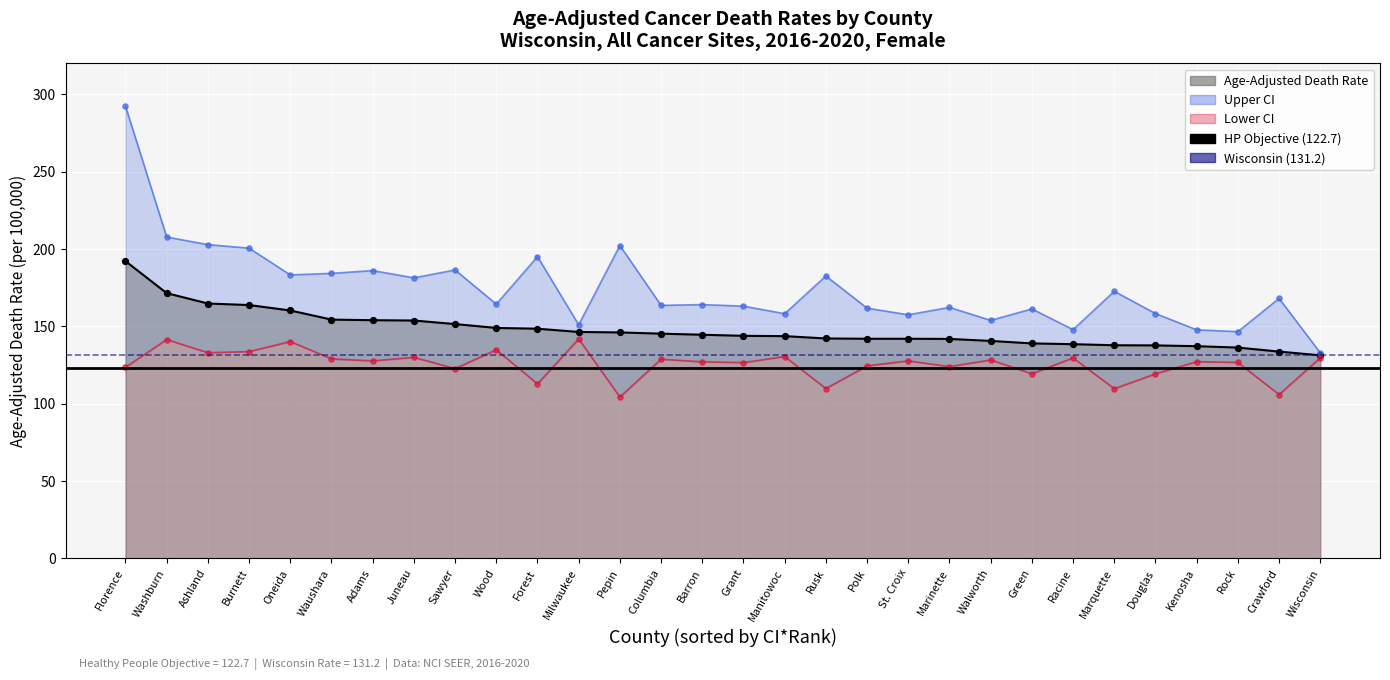

Which series contains the lowest Y value?

Lower CI